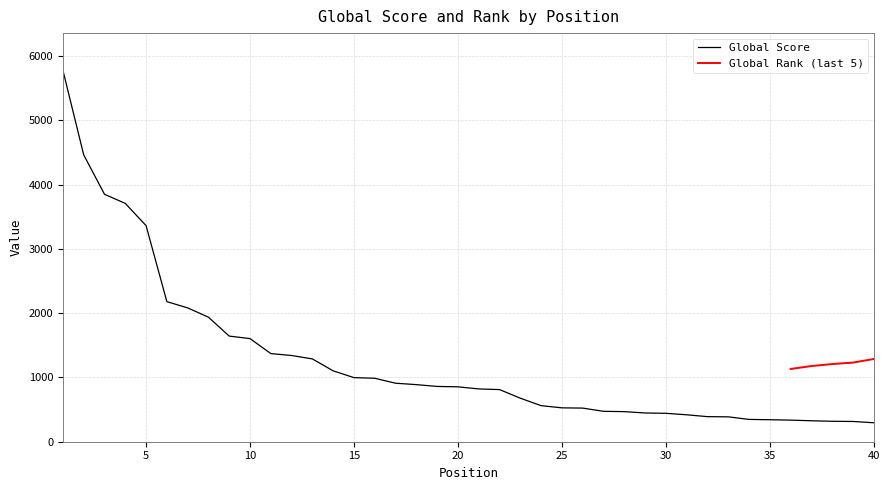

At which label is the value closest to 3036?

5